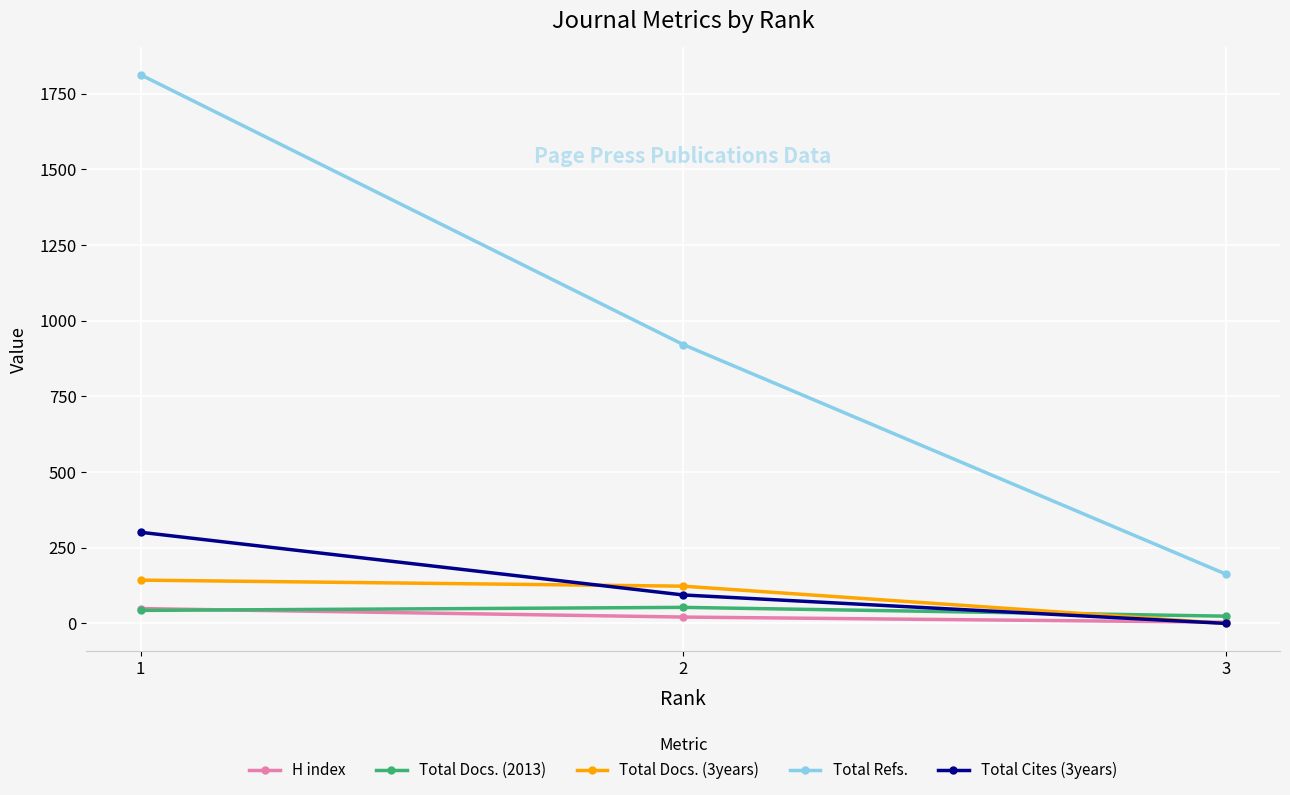

Which series has the widest spread of values?

Total Refs.